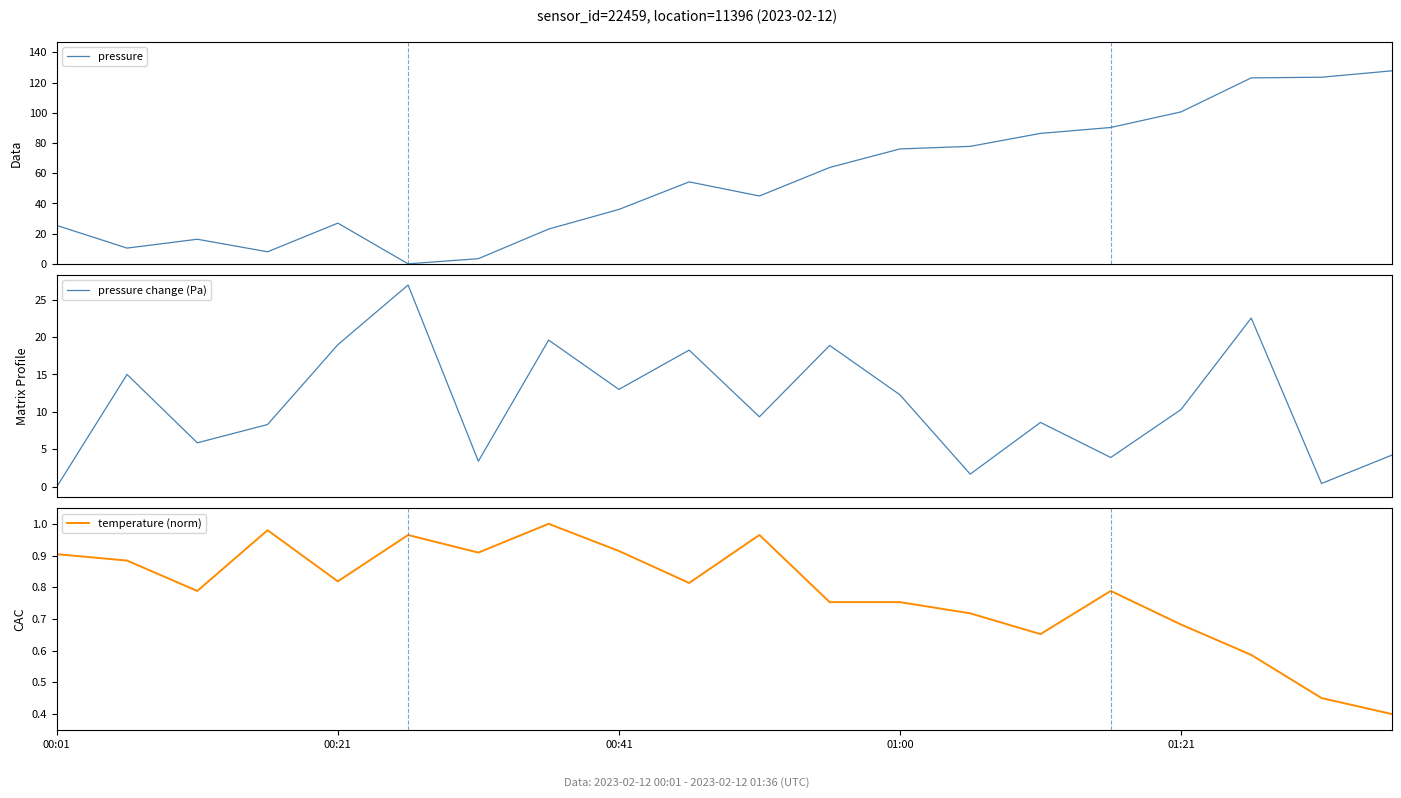

At which label does pressure first exceed 54?

9